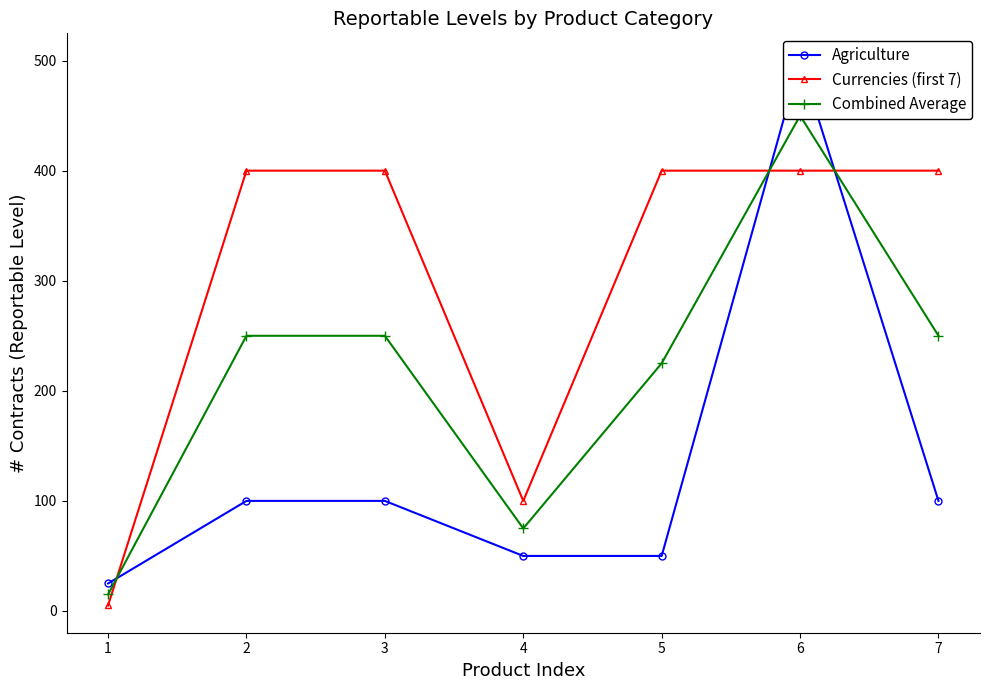

In Combined Average, how many points are higher than both neighbors (excluding endpoints)?

1